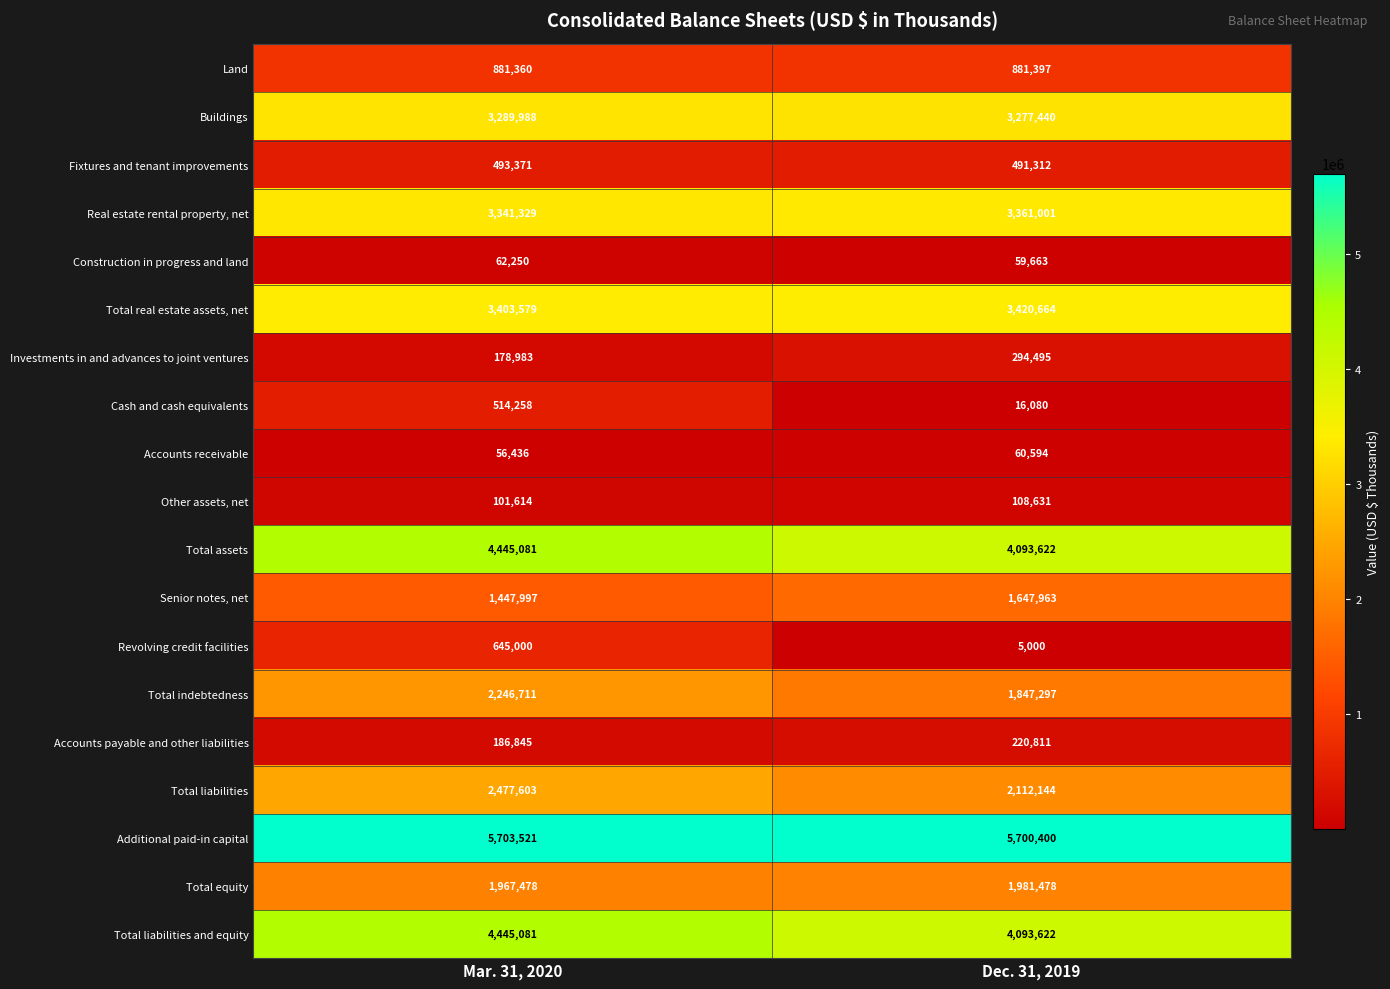

How many categories are shown in the chart?

2